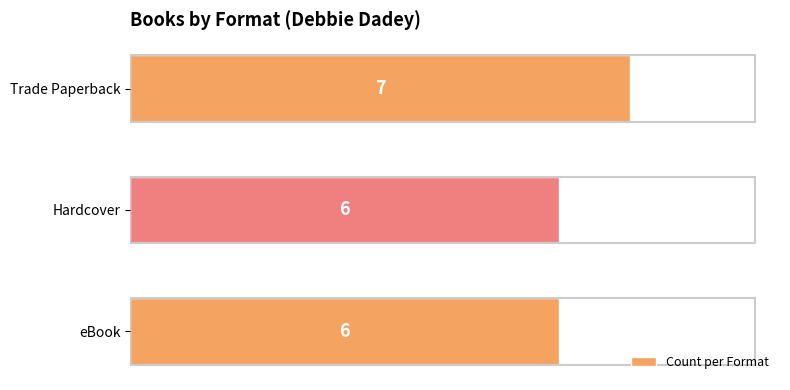

What is the difference between the maximum and minimum values?

1